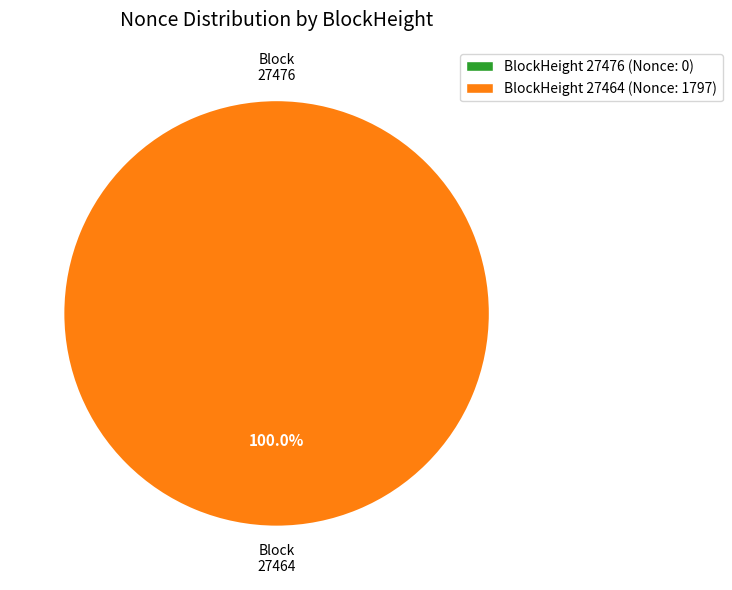

How many segments does this pie chart have?

2